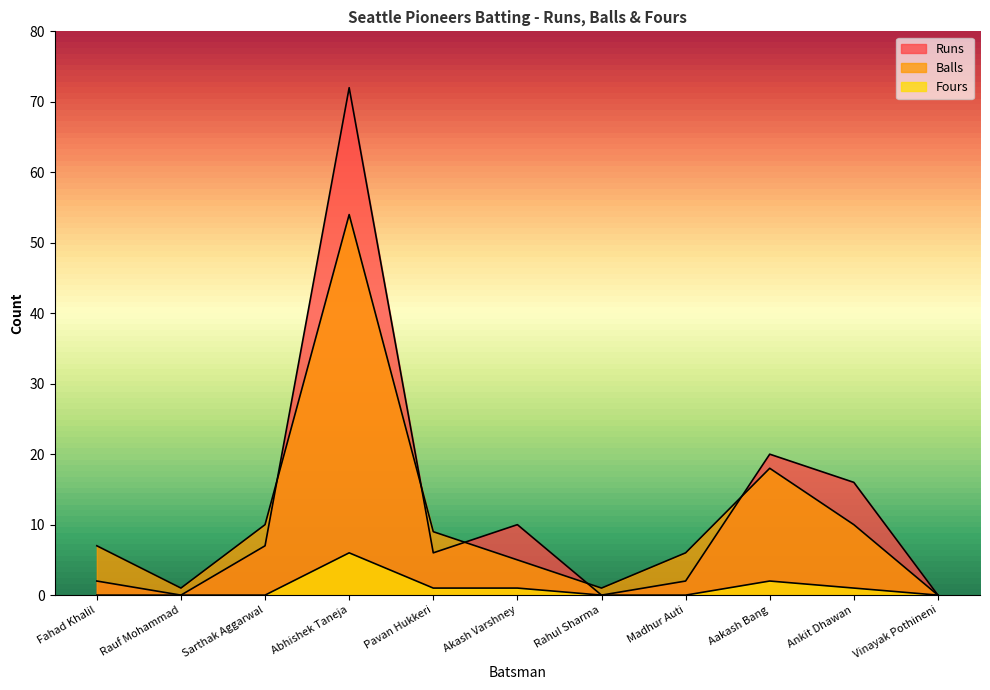

What is the difference between the Fours values at Ankit Dhawan and Sarthak Aggarwal?

1